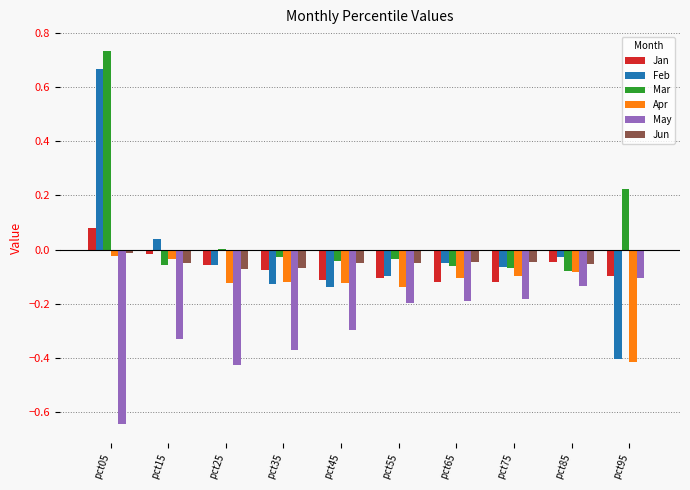

Between pct05 and pct75, which series saw the biggest shift?

Mar